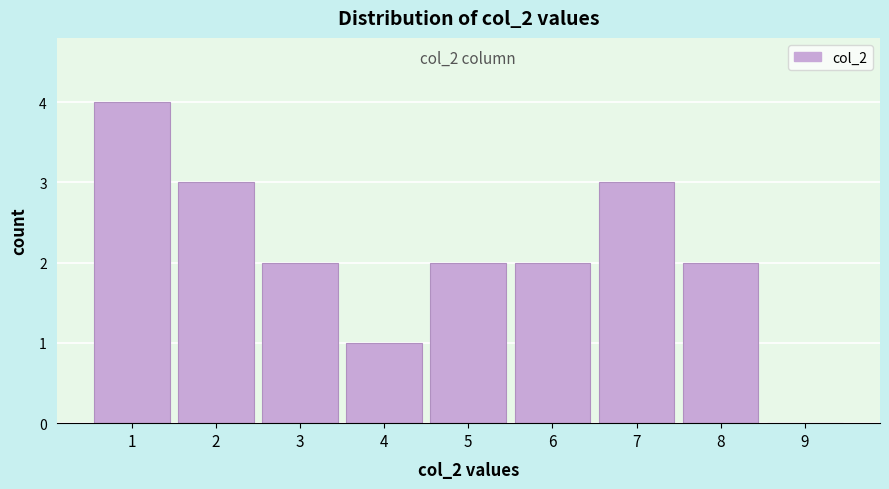

Reading right to left, what are all the values shown in this chart?

9=0	8=2	7=3	6=2	5=2	4=1	3=2	2=3	1=4